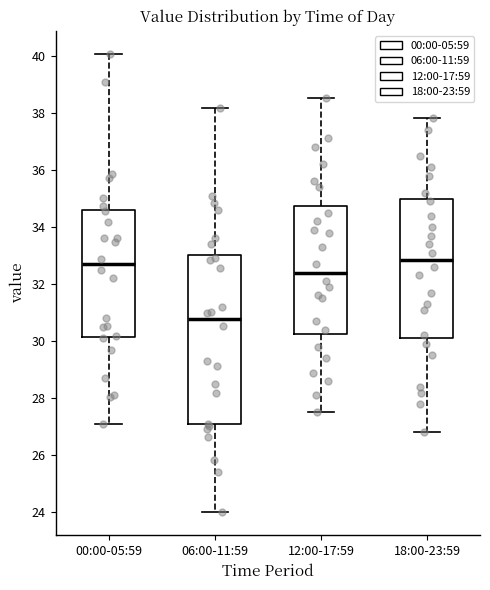

Where is the lower edge of the box for 00:00-05:59 on the y-axis? The values are not printed on the chart, so give them approximately, as read against the axis.

30.2